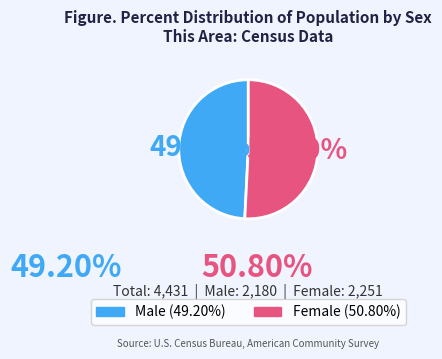

Is it true that Male is 38% of the pie?

False